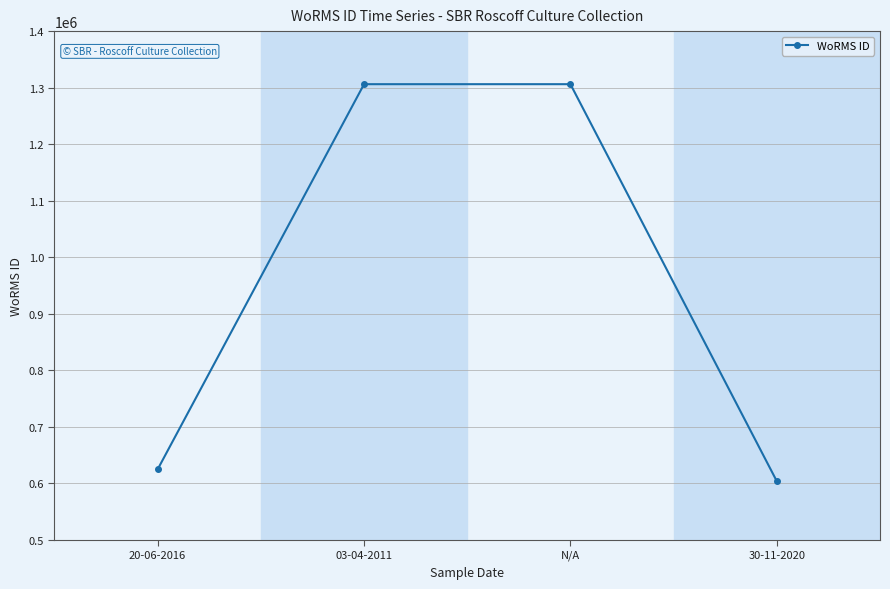

How many interior local peaks (higher than both neighbors) does the data have?

1